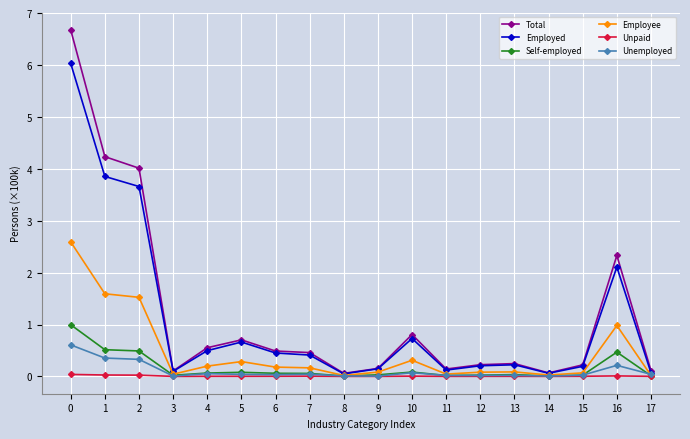

How many lines are shown in the chart?

6